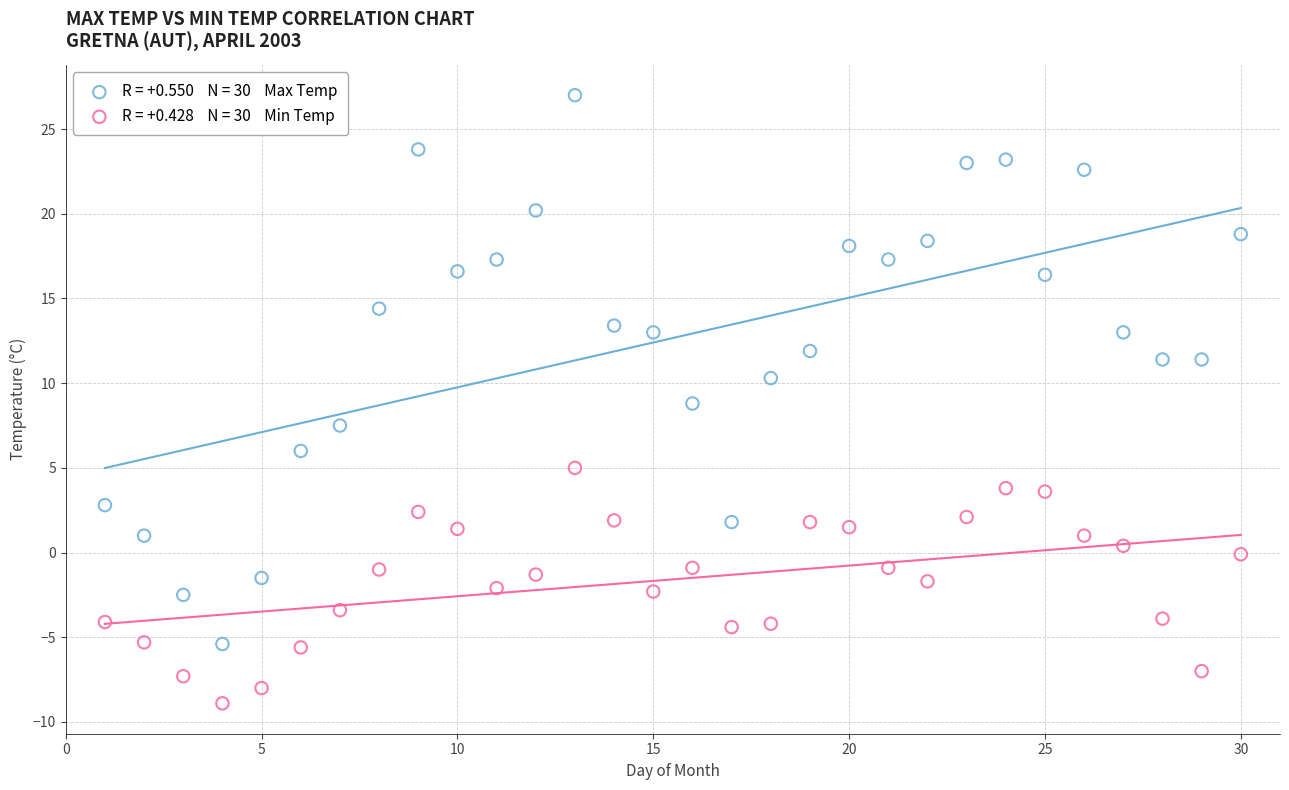

Across all data points, what is the range of Y values (max minus min)?

35.9